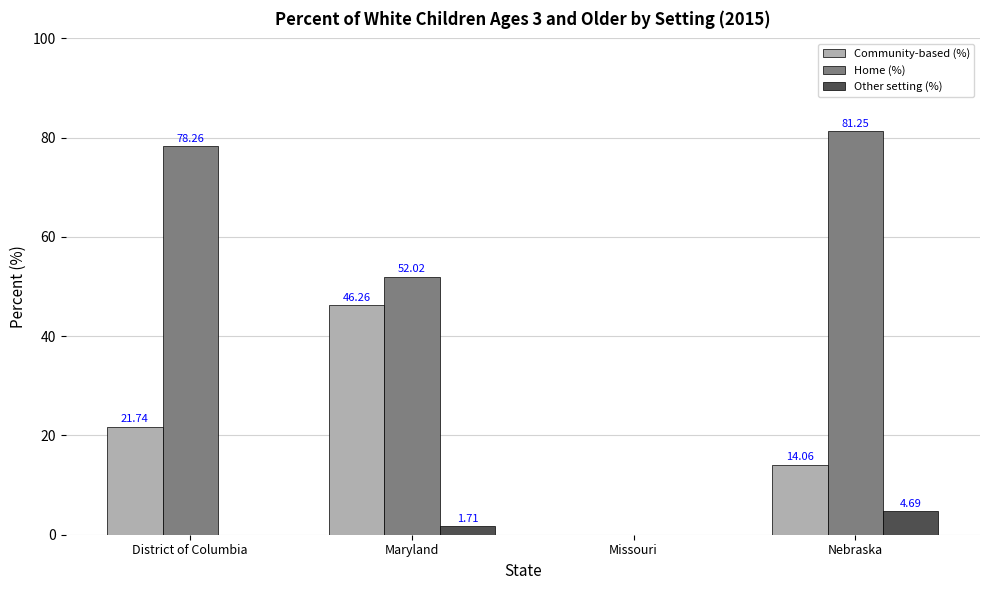

Are the bars grouped side by side (vs. stacked)?

Yes